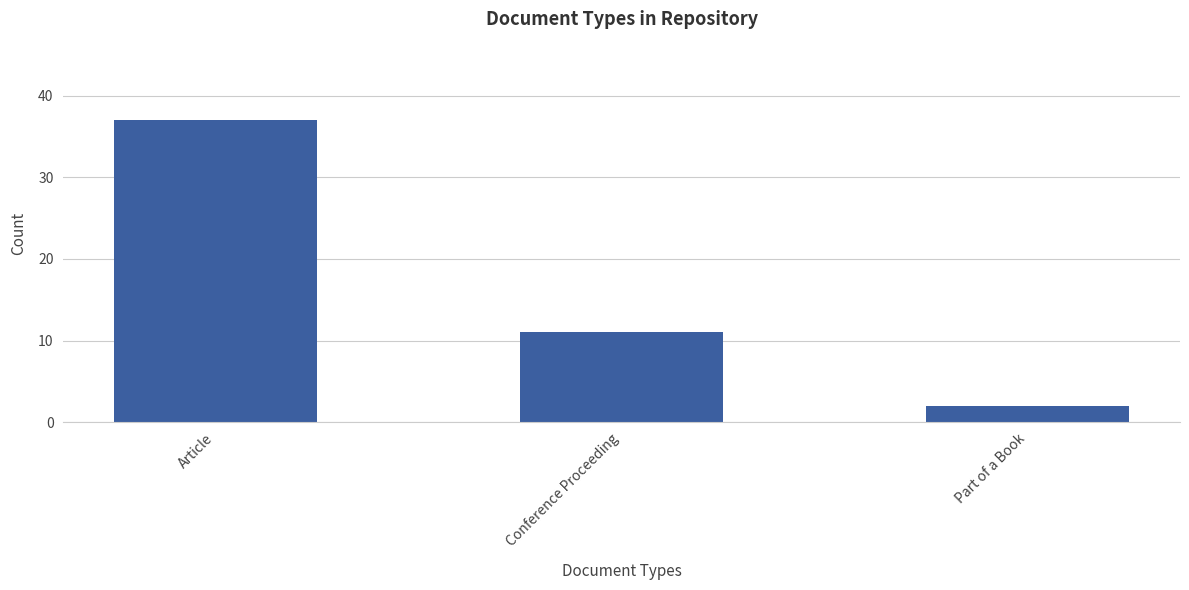

List the labels in order of value, smallest first.

Part of a Book, Conference Proceeding, Article